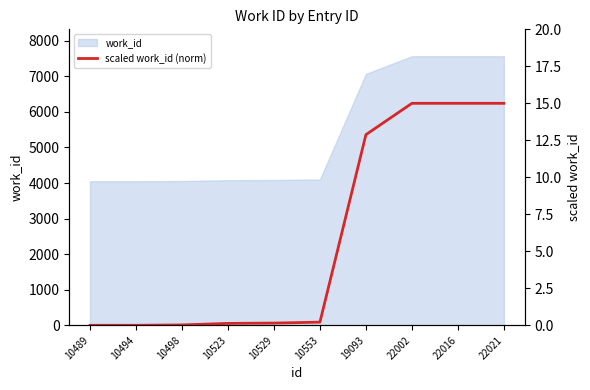

What is the change in value from 10489 to 10529?

+0.1